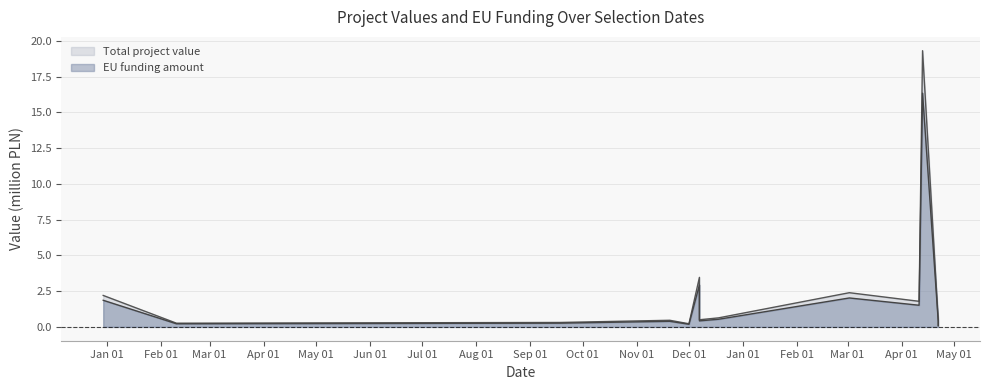

True or false: Total project value and EU funding amount cross at least once.

False